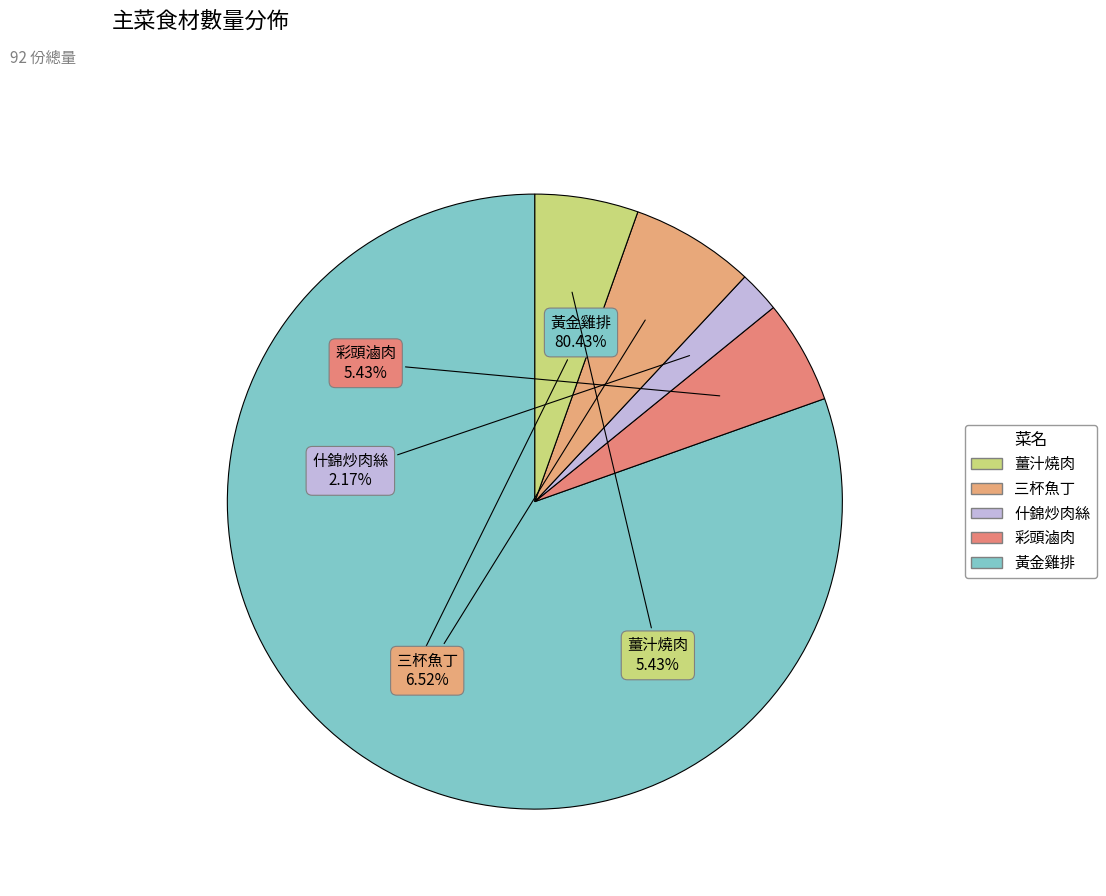

Between 什錦炒肉絲 and 薑汁燒肉, which is larger?

薑汁燒肉